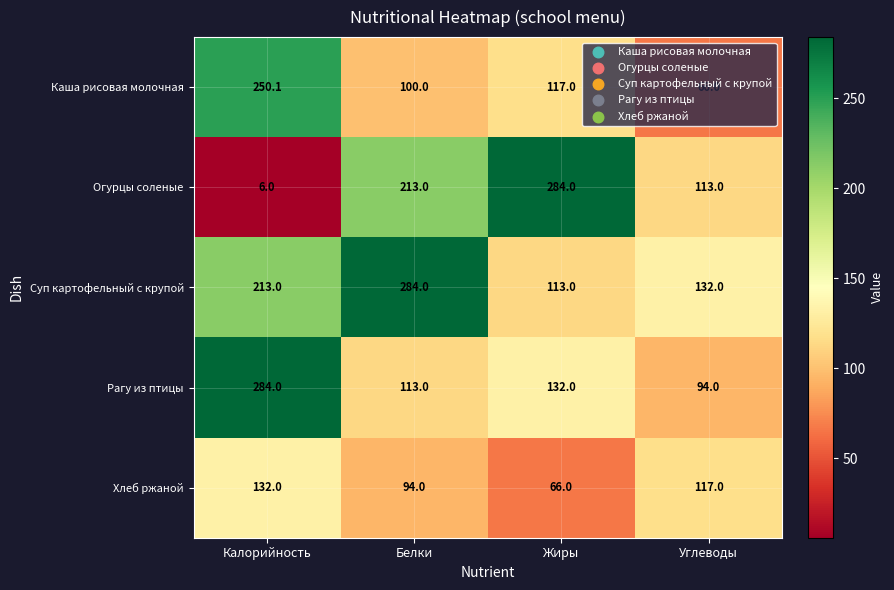

At Углеводы, list the series in order from smallest to largest.

Каша рисовая молочная, Рагу из птицы, Огурцы соленые, Хлеб ржаной, Суп картофельный с крупой